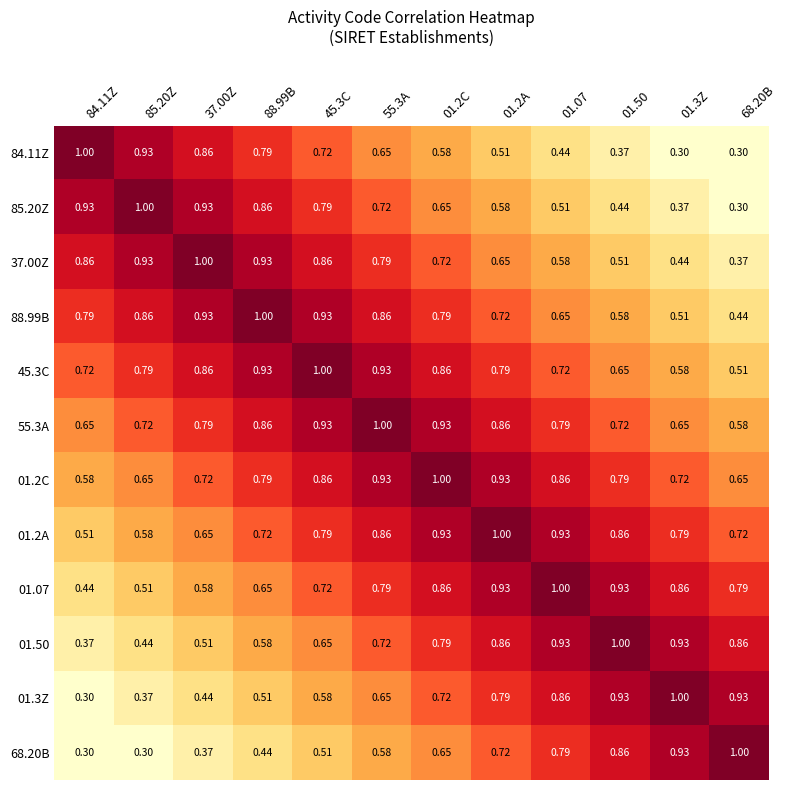

Which has a higher value, 01.2C or 01.2A?

01.2C